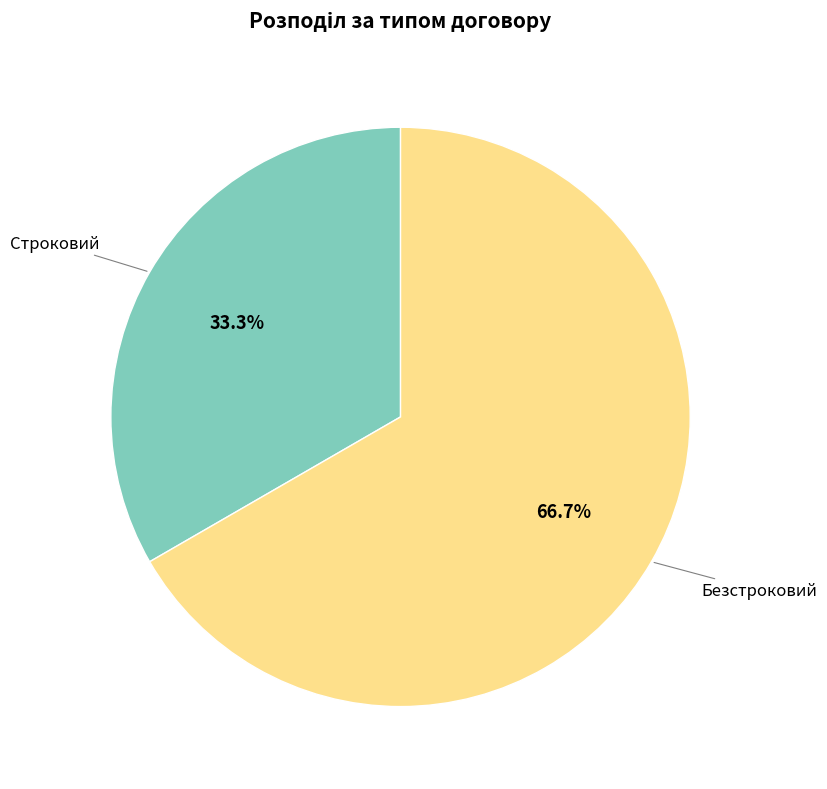

Is there any slice that represents more than half of the pie?

Yes